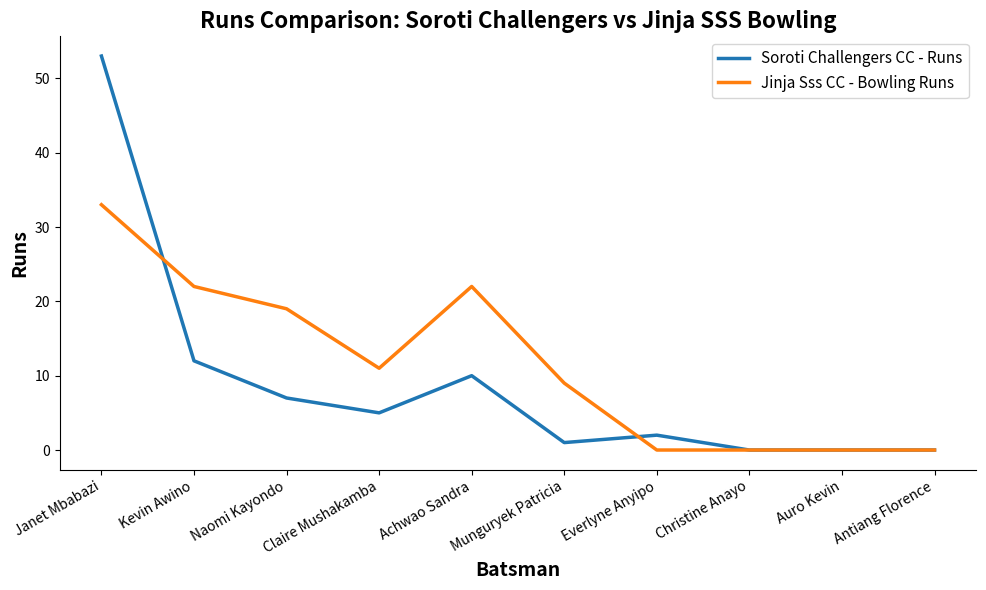

Reading left to right, list all the values displayed in this chart.

Soroti Challengers CC - Runs: Janet Mbabazi=53	Kevin Awino=12	Naomi Kayondo=7	Claire Mushakamba=5	Achwao Sandra=10	Munguryek Patricia=1	Everlyne Anyipo=2	Christine Anayo=0	Auro Kevin=0	Antiang Florence=0
Jinja Sss CC - Bowling Runs: Janet Mbabazi=33	Kevin Awino=22	Naomi Kayondo=19	Claire Mushakamba=11	Achwao Sandra=22	Munguryek Patricia=9	Everlyne Anyipo=0	Christine Anayo=0	Auro Kevin=0	Antiang Florence=0